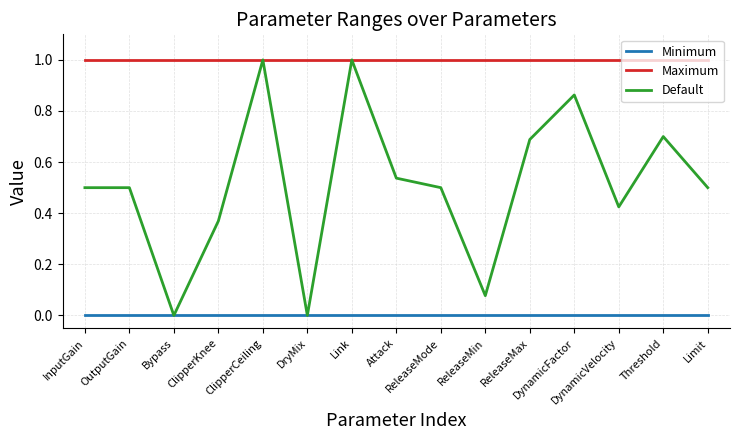

The Maximum series shows 1.0 at InputGain. True or false?

True